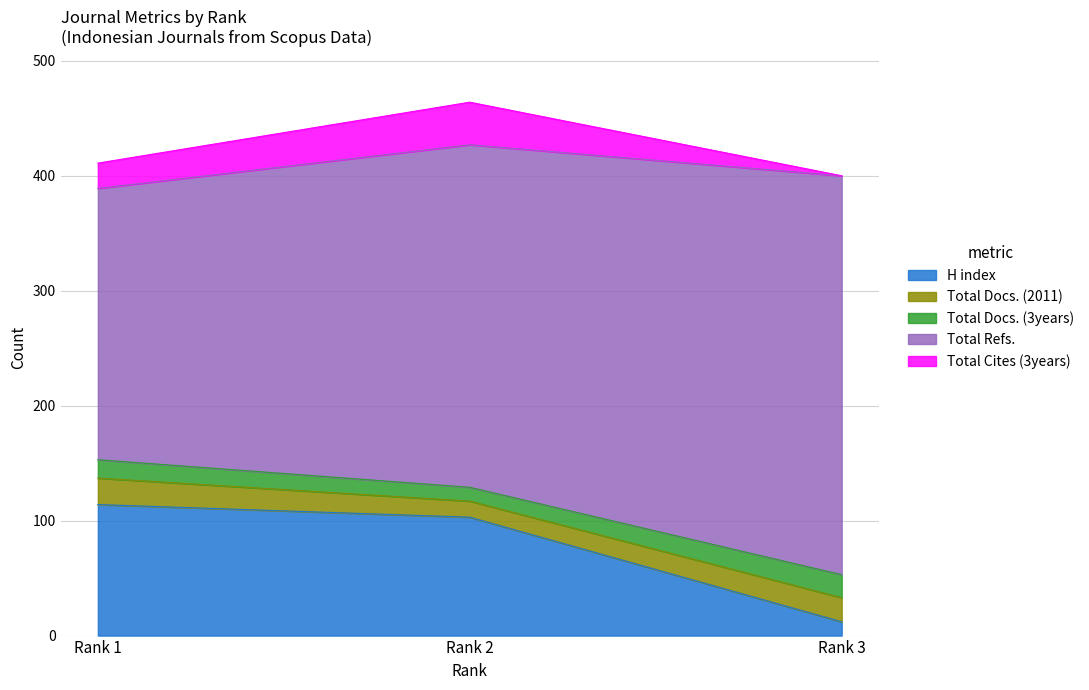

Between Rank 1 and Rank 2, which series saw the biggest shift?

Total Refs.